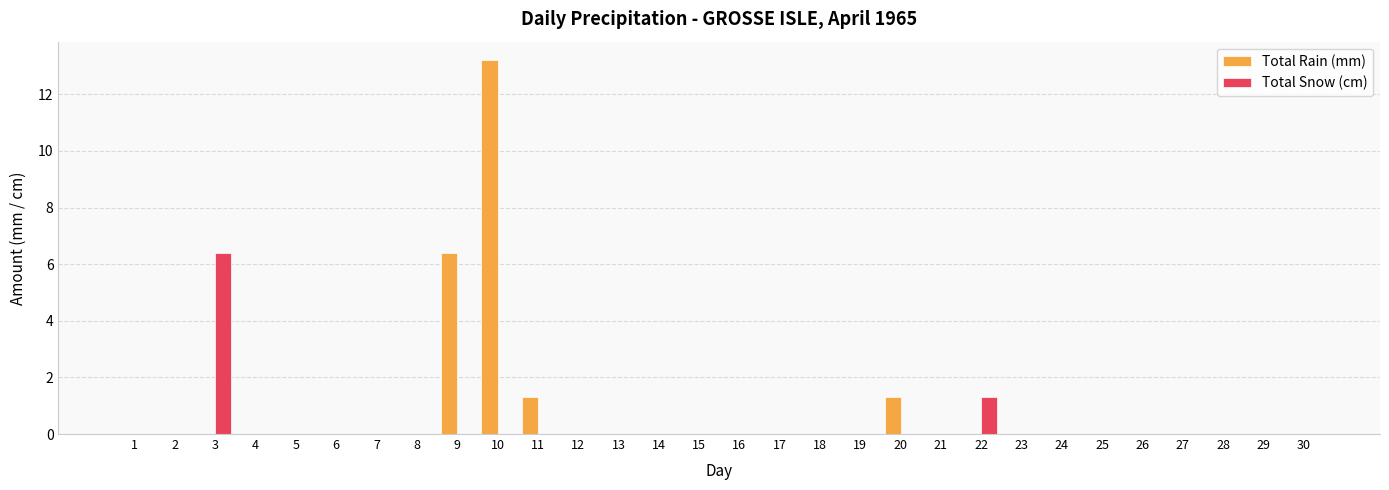

Reading right to left, extract all data points from this chart.

Total Rain (mm): 30=0.0	29=0.0	28=0.0	27=0.0	26=0.0	25=0.0	24=0.0	23=0.0	22=0.0	21=0.0	20=1.3	19=0.0	18=0.0	17=0.0	16=0.0	15=0.0	14=0.0	13=0.0	12=0.0	11=1.3	10=13.2	9=6.4	8=0.0	7=0.0	6=0.0	5=0.0	4=0.0	3=0.0	2=0.0	1=0.0
Total Snow (cm): 30=0.0	29=0.0	28=0.0	27=0.0	26=0.0	25=0.0	24=0.0	23=0.0	22=1.3	21=0.0	20=0.0	19=0.0	18=0.0	17=0.0	16=0.0	15=0.0	14=0.0	13=0.0	12=0.0	11=0.0	10=0.0	9=0.0	8=0.0	7=0.0	6=0.0	5=0.0	4=0.0	3=6.4	2=0.0	1=0.0